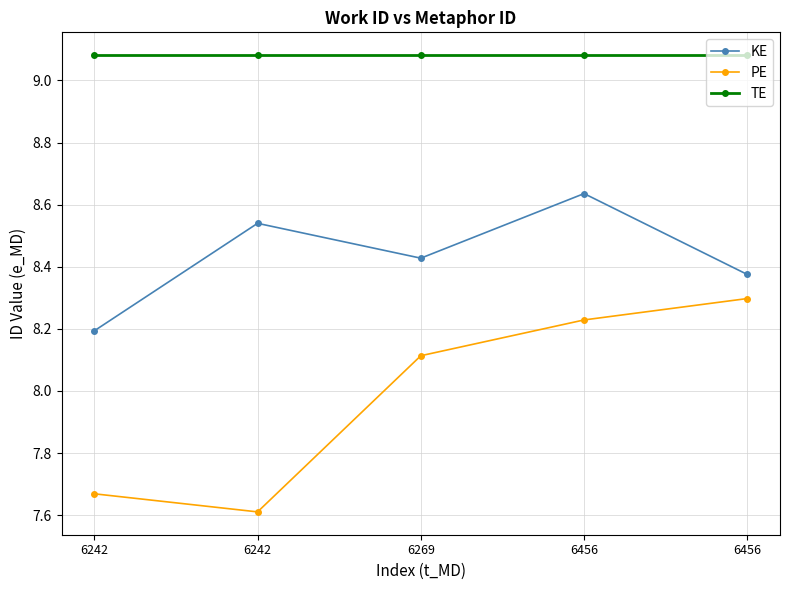

What is the maximum value for TE?

9.1